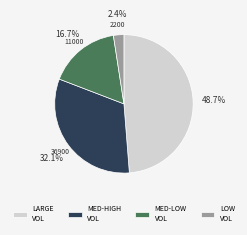

How many slices are in this pie chart?

4